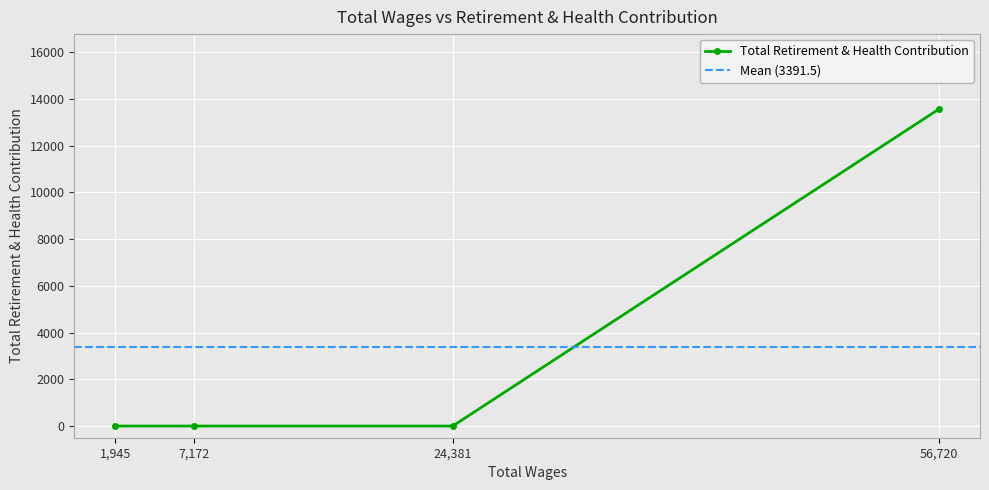

Reading left to right, list all the values displayed in this chart.

56720.0=13566	24381.0=0	7172.0=0	1945.0=0